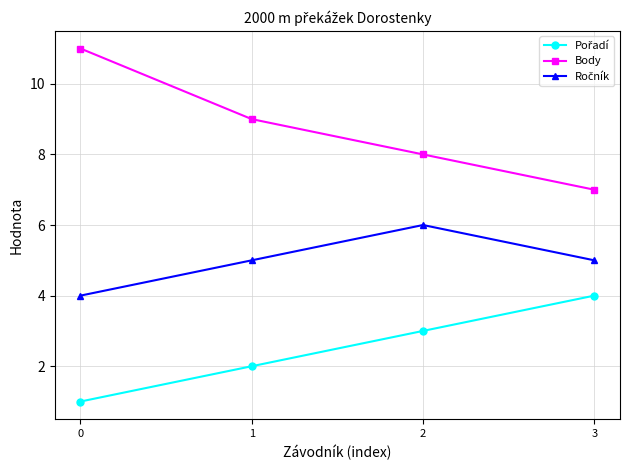

What is the maximum value shown in the chart?

11